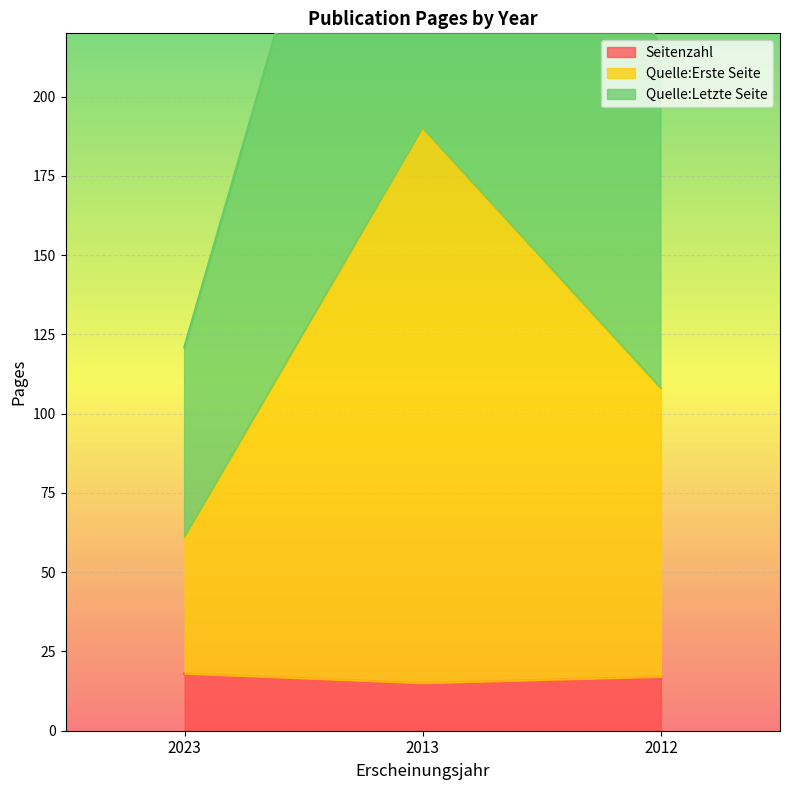

What is the total value across all series at 2023?

200